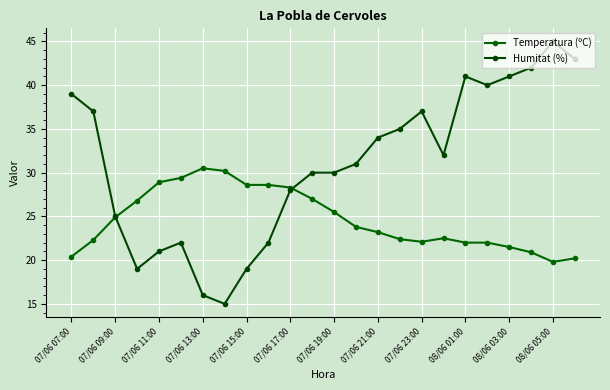

What is the label of the 8th point from the left?

07/06 21:00